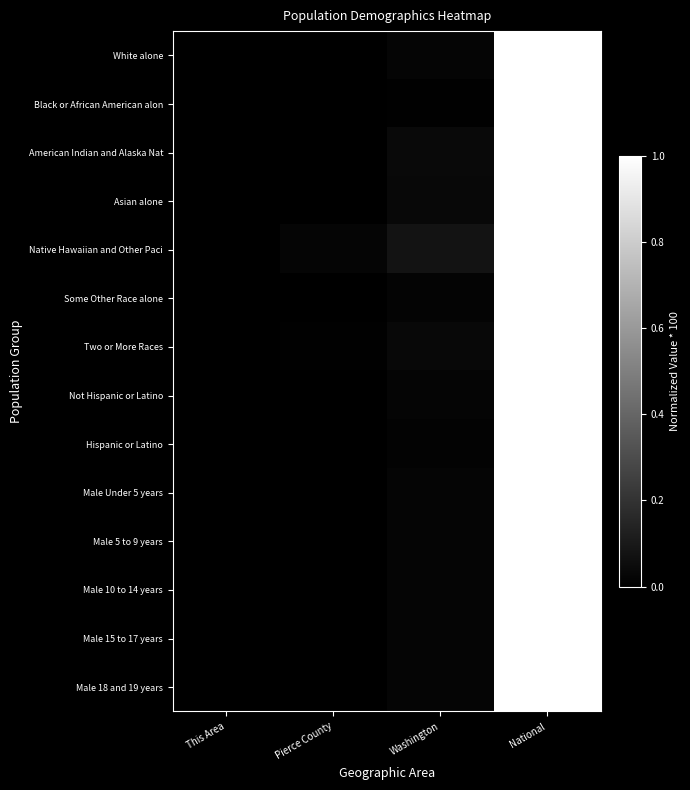

At National, list the series in order from largest to smallest.

White alone, Black or African American alon, American Indian and Alaska Nat, Asian alone, Native Hawaiian and Other Paci, Some Other Race alone, Two or More Races, Not Hispanic or Latino, Hispanic or Latino, Male Under 5 years, Male 5 to 9 years, Male 10 to 14 years, Male 15 to 17 years, Male 18 and 19 years